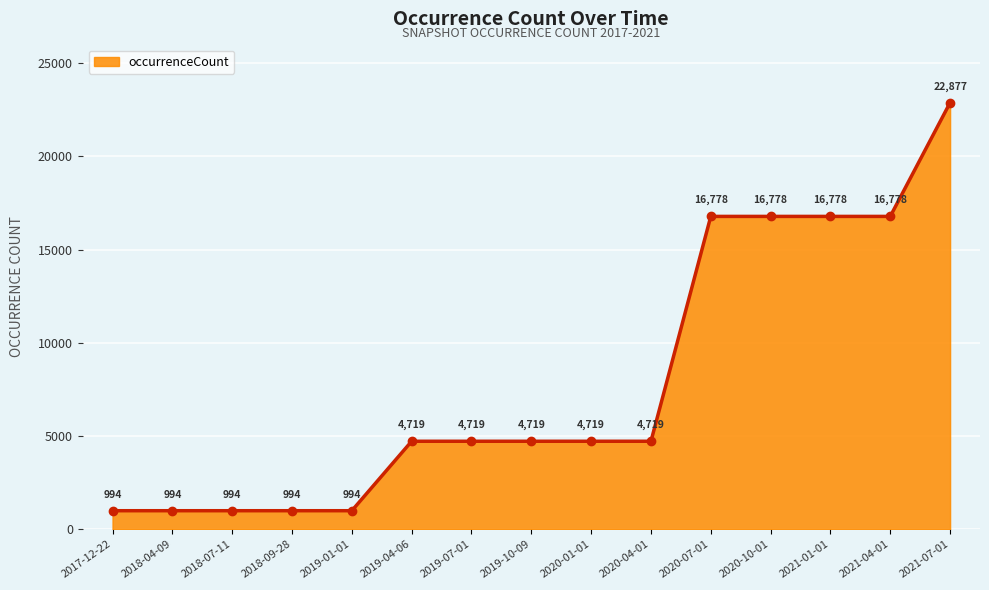

Is it true that the value at 2021-01-01 is 16778?

True